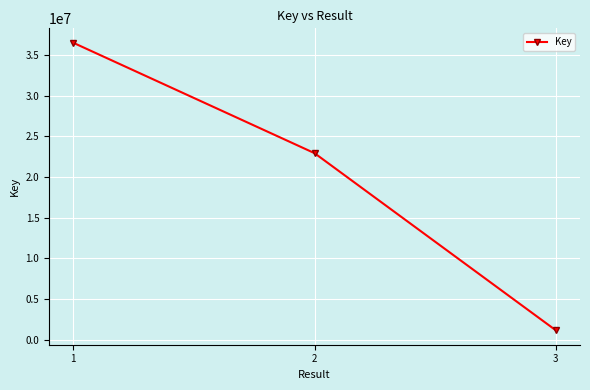

Which category has the lowest value across all series?

3